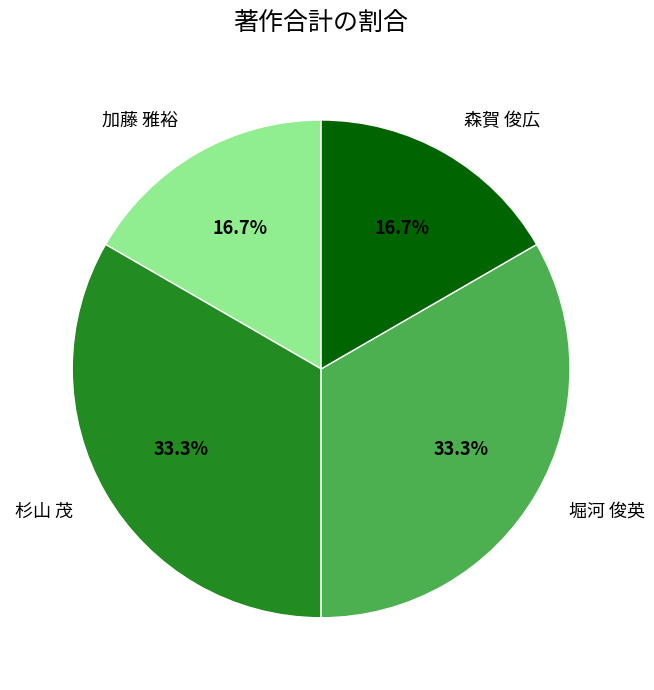

How many segments does this pie chart have?

4